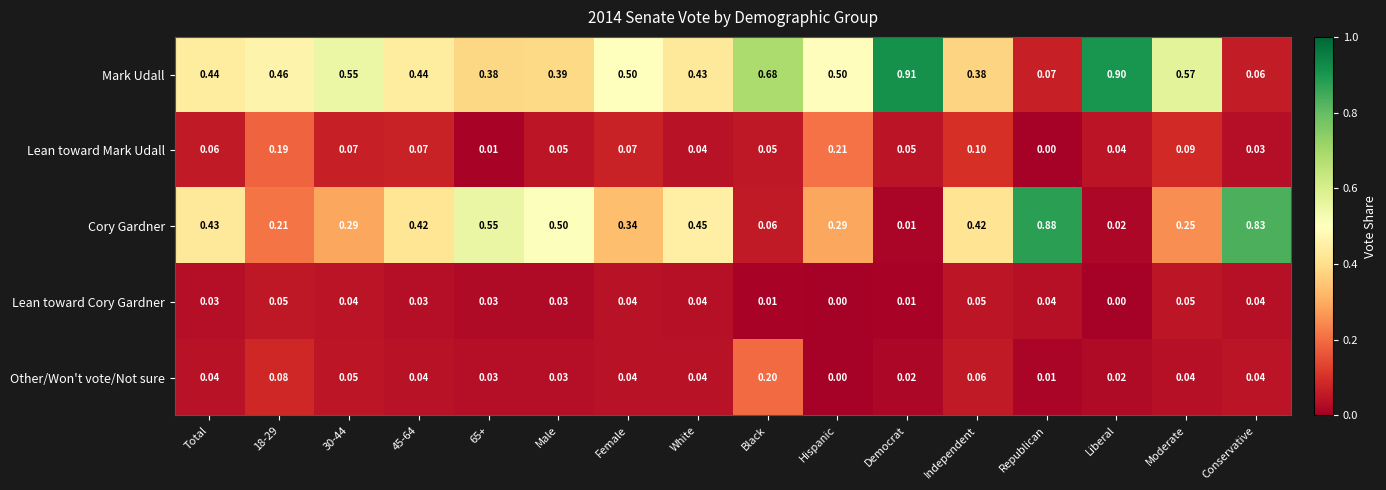

Which category has the lowest value in the Lean toward Mark Udall series?

Republican